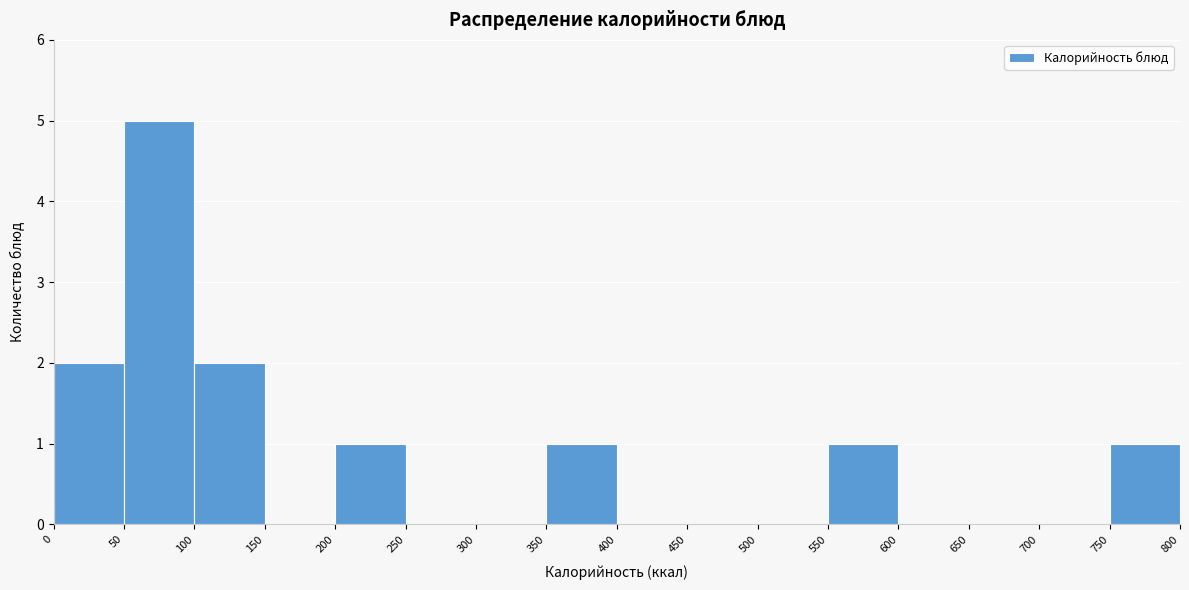

Which range on the x-axis has the tallest bar?

50 to 100